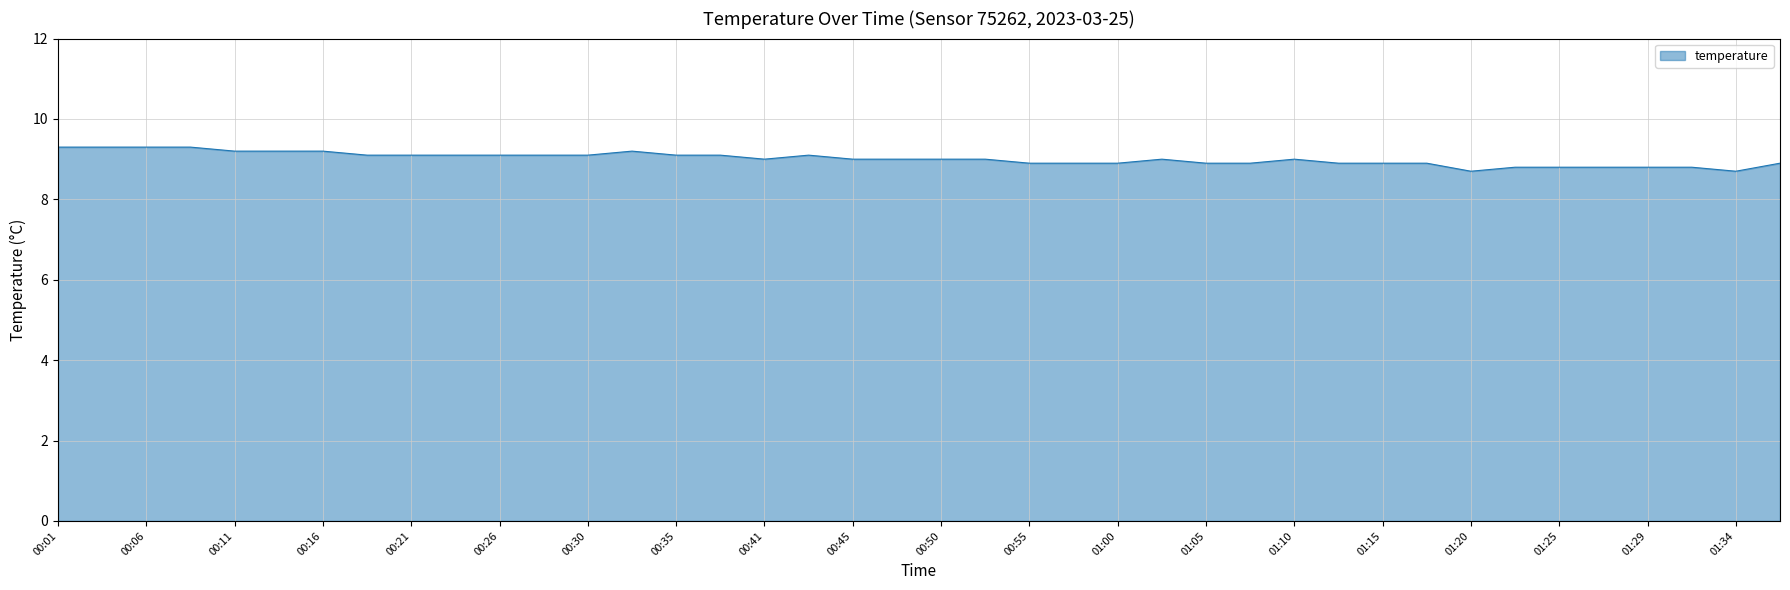

What is the greatest value displayed?

9.3